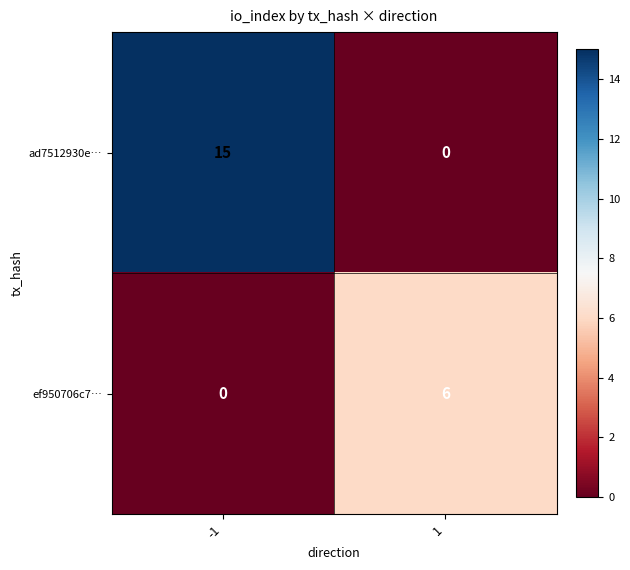

What is the difference between the highest and lowest values at -1?

15